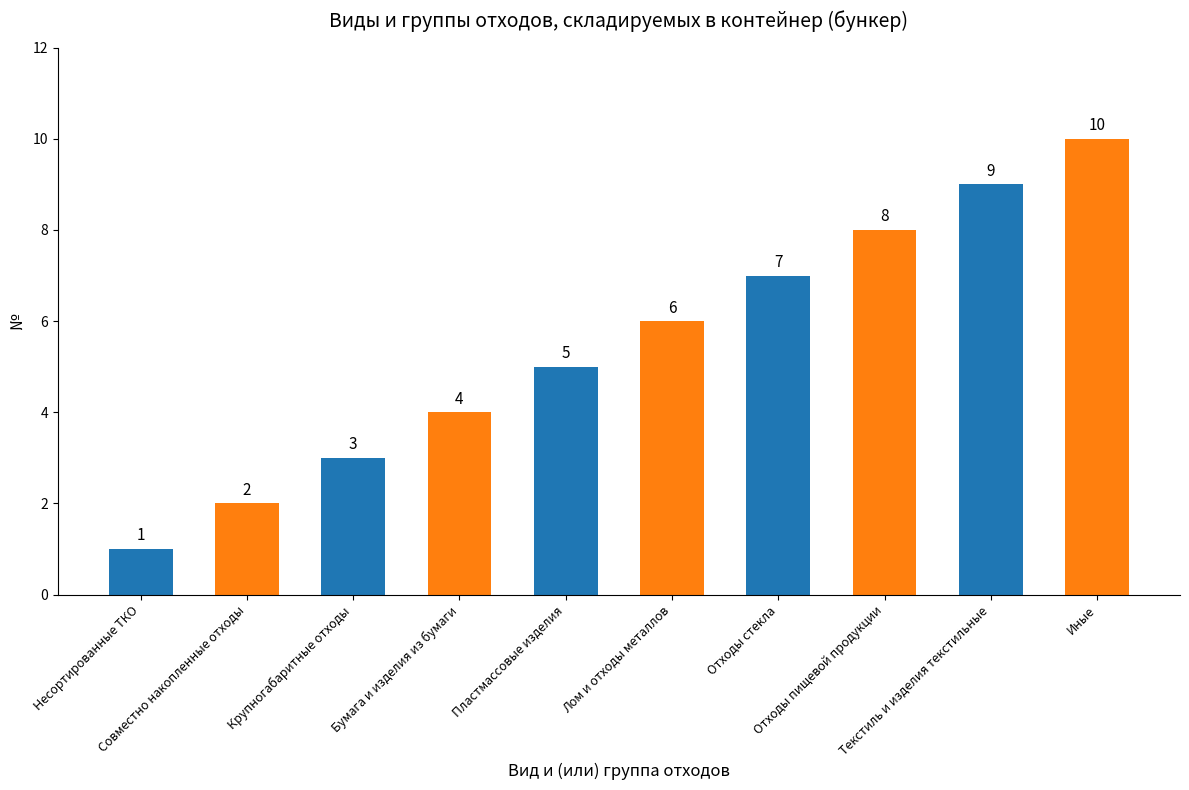

Reading left to right, transcribe all the data shown in this chart.

1	2	3	4	5	6	7	8	9	10